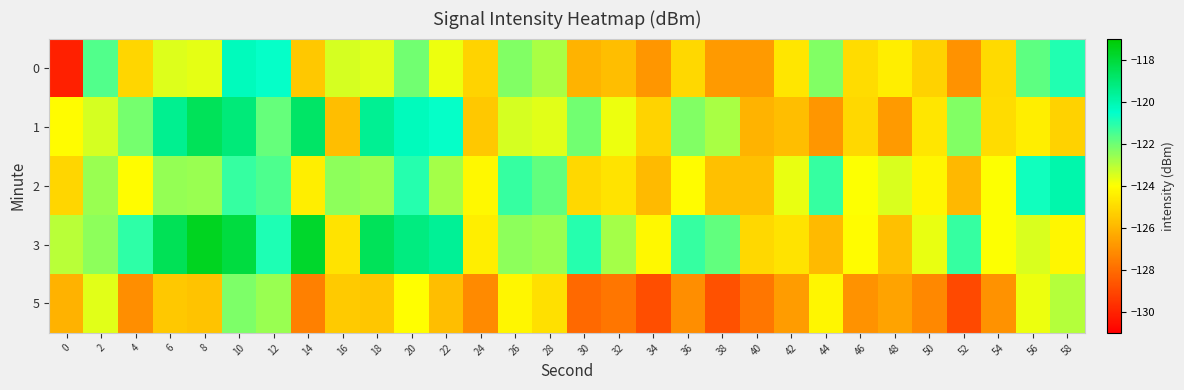

Reading left to right, what are all the values shown in this chart?

0: 0=-130.1	2=-121.6	4=-125.1	6=-123.5	8=-123.6	10=-120.2	12=-120.6	14=-125.5	16=-123.4	18=-123.6	20=-122.0	22=-123.8	24=-125.2	26=-122.3	28=-122.8	30=-126.1	32=-125.8	34=-126.9	36=-125.1	38=-126.7	40=-126.7	42=-124.7	44=-122.3	46=-125.0	48=-124.5	50=-125.2	52=-127.0	54=-125.0	56=-121.8	58=-121.0
1: 0=-124.1	2=-123.4	4=-122.1	6=-119.5	8=-118.6	10=-119.1	12=-121.9	14=-118.8	16=-125.8	18=-119.6	20=-120.2	22=-120.6	24=-125.5	26=-123.4	28=-123.6	30=-122.0	32=-123.8	34=-125.2	36=-122.3	38=-122.8	40=-126.1	42=-125.8	44=-126.9	46=-125.1	48=-126.7	50=-124.7	52=-122.3	54=-125.0	56=-124.5	58=-125.2
2: 0=-125.1	2=-122.6	4=-124.1	6=-122.5	8=-122.6	10=-121.2	12=-121.6	14=-124.5	16=-122.4	18=-122.6	20=-121.0	22=-122.8	24=-124.2	26=-121.3	28=-121.8	30=-125.1	32=-124.8	34=-125.9	36=-124.1	38=-125.7	40=-125.7	42=-123.7	44=-121.3	46=-124.0	48=-123.5	50=-124.2	52=-126.0	54=-124.0	56=-120.8	58=-120.0
3: 0=-123.1	2=-122.4	4=-121.1	6=-118.5	8=-117.6	10=-118.1	12=-120.9	14=-117.8	16=-124.8	18=-118.6	20=-119.2	22=-119.6	24=-124.5	26=-122.4	28=-122.6	30=-121.0	32=-122.8	34=-124.2	36=-121.3	38=-121.8	40=-125.1	42=-124.8	44=-125.9	46=-124.1	48=-125.7	50=-123.7	52=-121.3	54=-124.0	56=-123.5	58=-124.2
5: 0=-126.1	2=-123.6	4=-127.1	6=-125.5	8=-125.6	10=-122.2	12=-122.6	14=-127.5	16=-125.4	18=-125.6	20=-124.0	22=-125.8	24=-127.2	26=-124.3	28=-124.8	30=-128.1	32=-127.8	34=-128.9	36=-127.1	38=-128.7	40=-127.7	42=-126.7	44=-124.3	46=-127.0	48=-126.5	50=-127.2	52=-129.0	54=-127.0	56=-123.8	58=-123.0